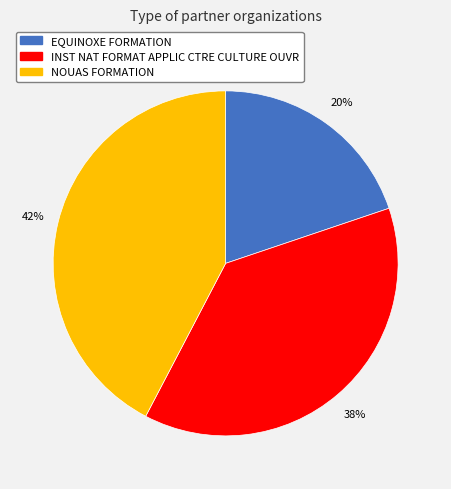

Combined, do NOUAS FORMATION and INST NAT FORMAT APPLIC CTRE CULTURE OUVR account for over 50%?

Yes